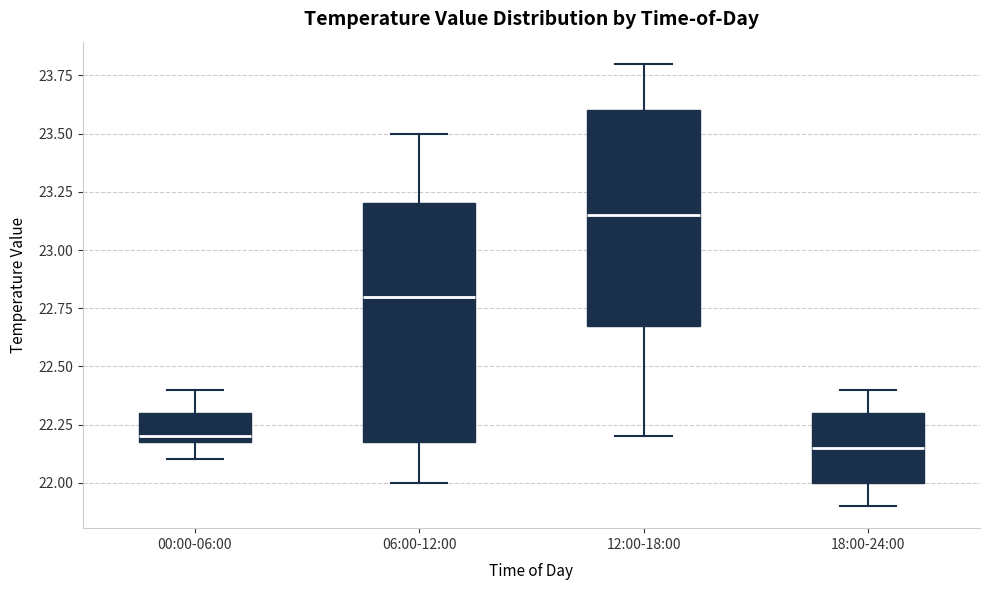

Reading left to right, read every box against the y-axis: the position of its median line, the range the box covers, and the ends of its whiskers. The values are not printed on the chart, so give them approximately, as read against the axis.

00:00-06:00: median 22.20 (just above the box's lower edge), box 22.20 to 22.30, whiskers 22.10 to 22.40
06:00-12:00: median 22.80, box 22.20 to 23.20, whiskers 22.00 to 23.50
12:00-18:00: median 23.15, box 22.70 to 23.60, whiskers 22.20 to 23.80
18:00-24:00: median 22.15, box 22.00 to 22.30, whiskers 21.90 to 22.40